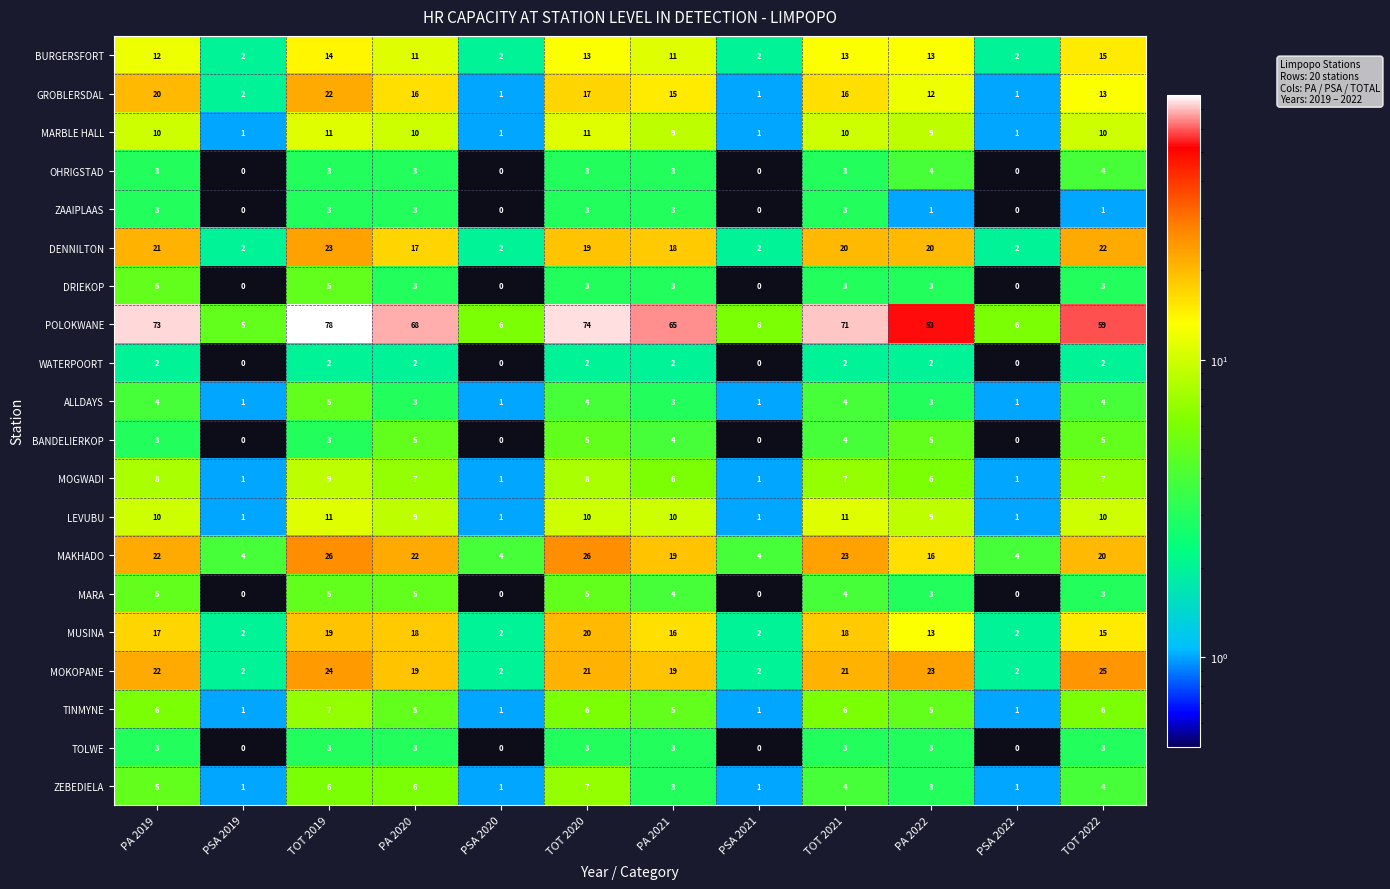

Which series has the largest total across all categories?

POLOKWANE